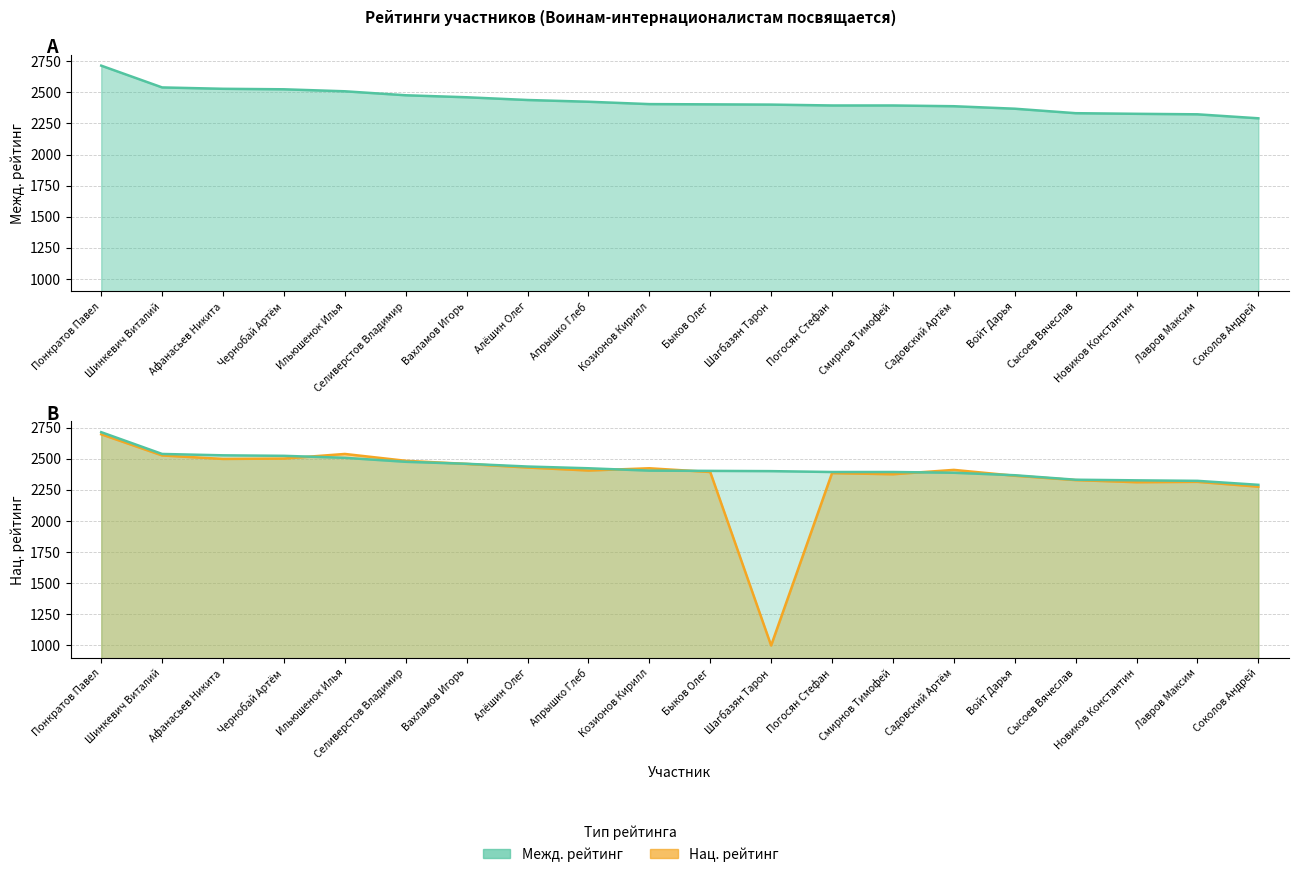

How many times do Межд. рейтинг and Нац. рейтинг cross each other?

6